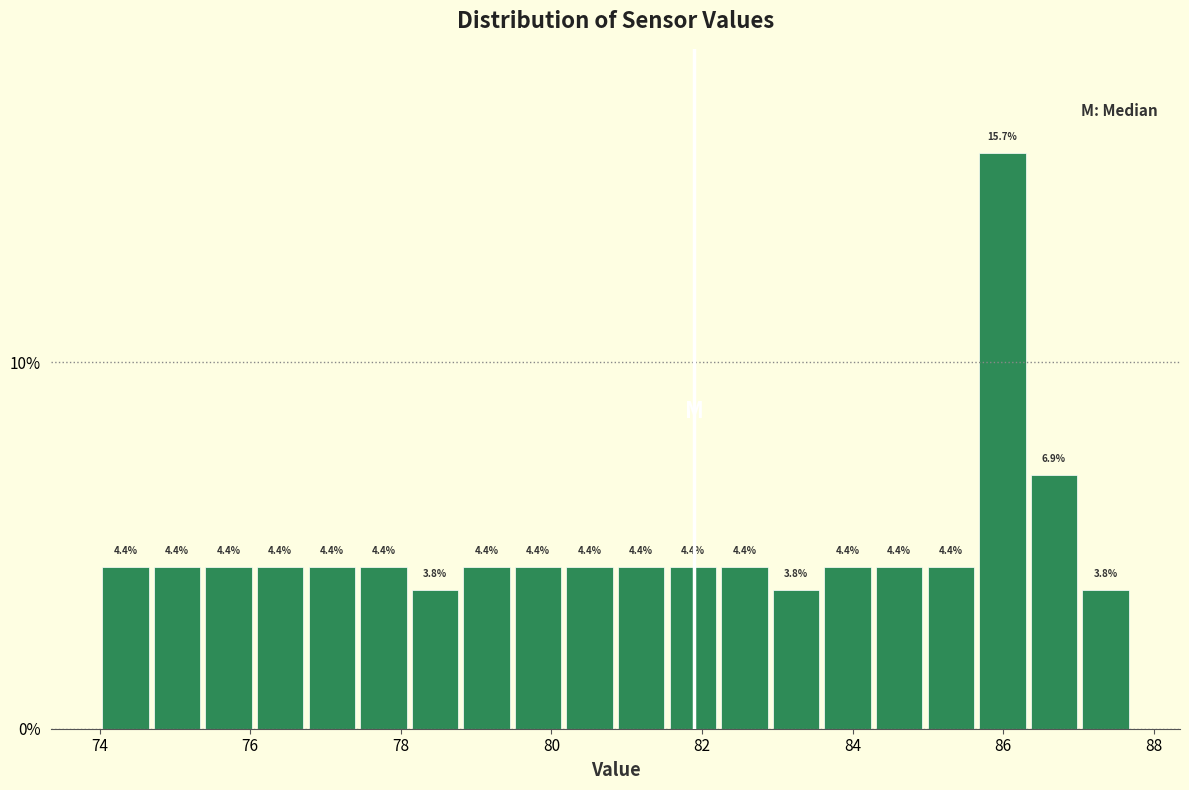

Around what value on the x-axis is the tallest bar? Give the approximate position of its centre, as read against the axis.

86.0